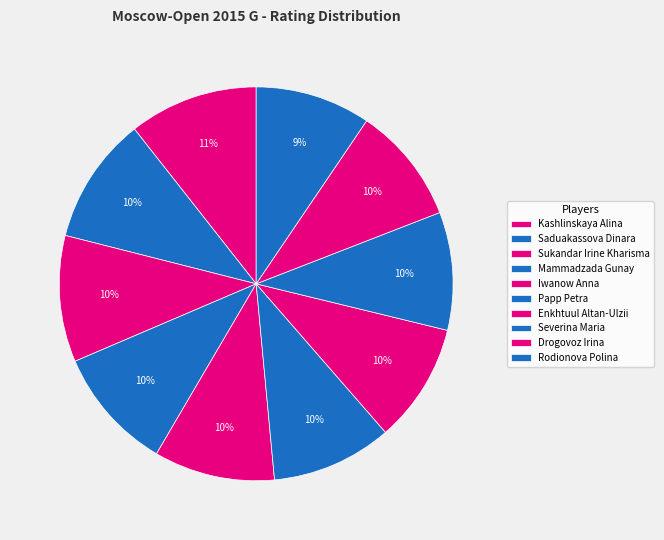

Is the sum of Papp Petra and Mammadzada Gunay greater than half?

No